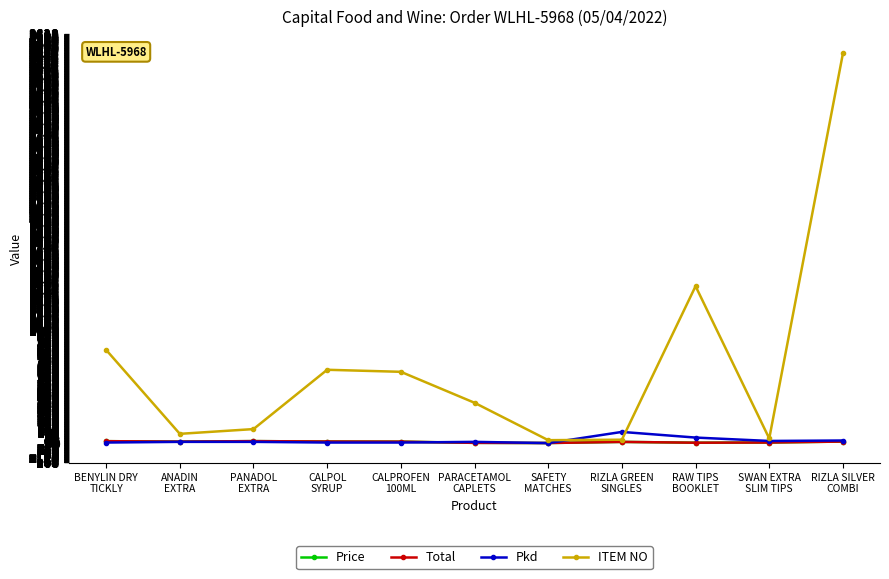

Does the chart have visible grid lines?

Yes